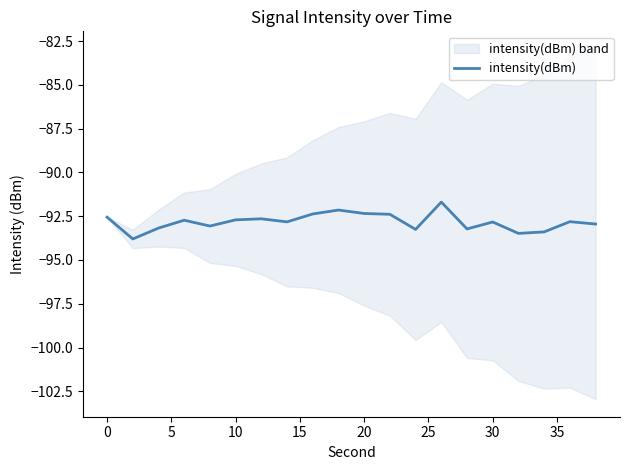

True or false: intensity(dBm) has a value of -92.6 at 0.

True